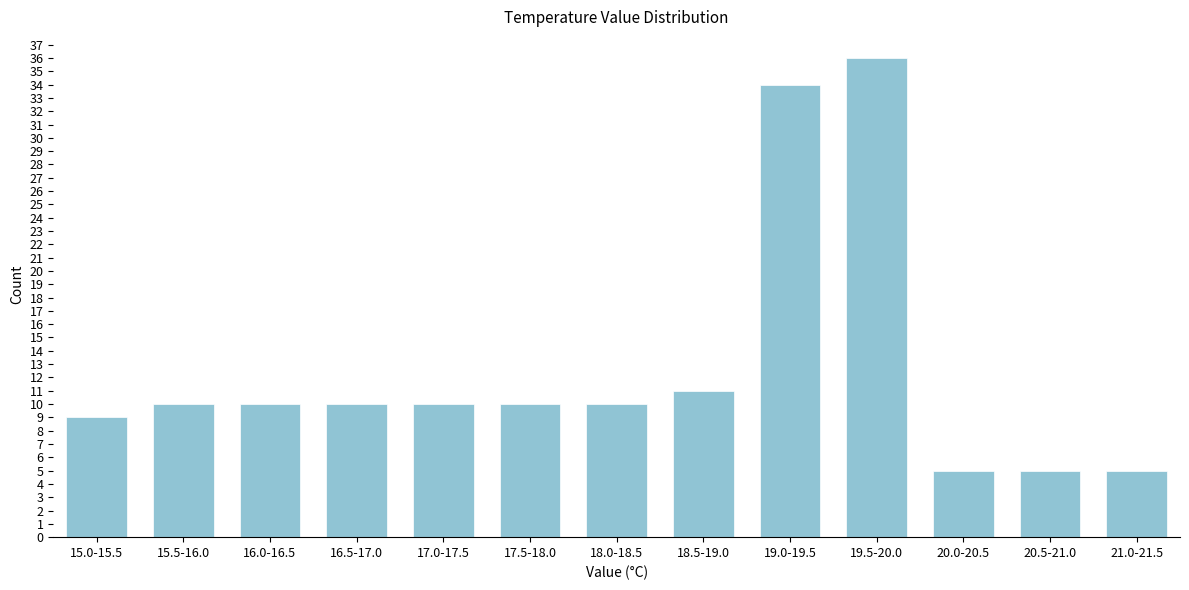

Reading left to right, extract all data points from this chart.

9	10	10	10	10	10	10	11	34	36	5	5	5